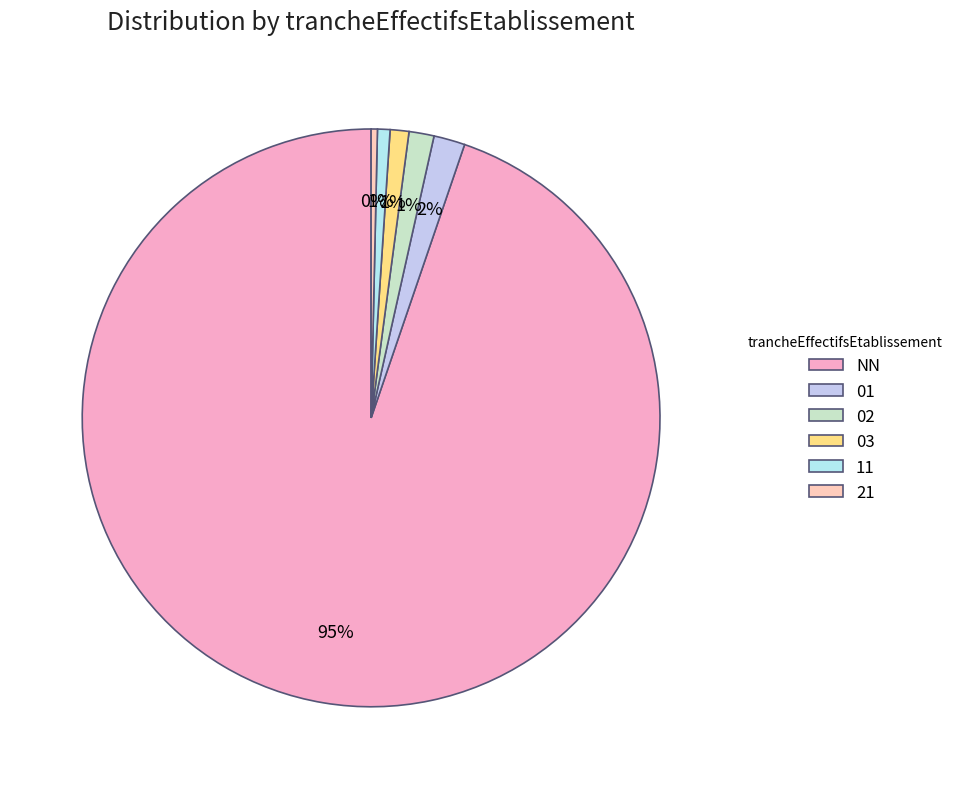

Combined, what portion of the pie is 11 and 02?

2.1%